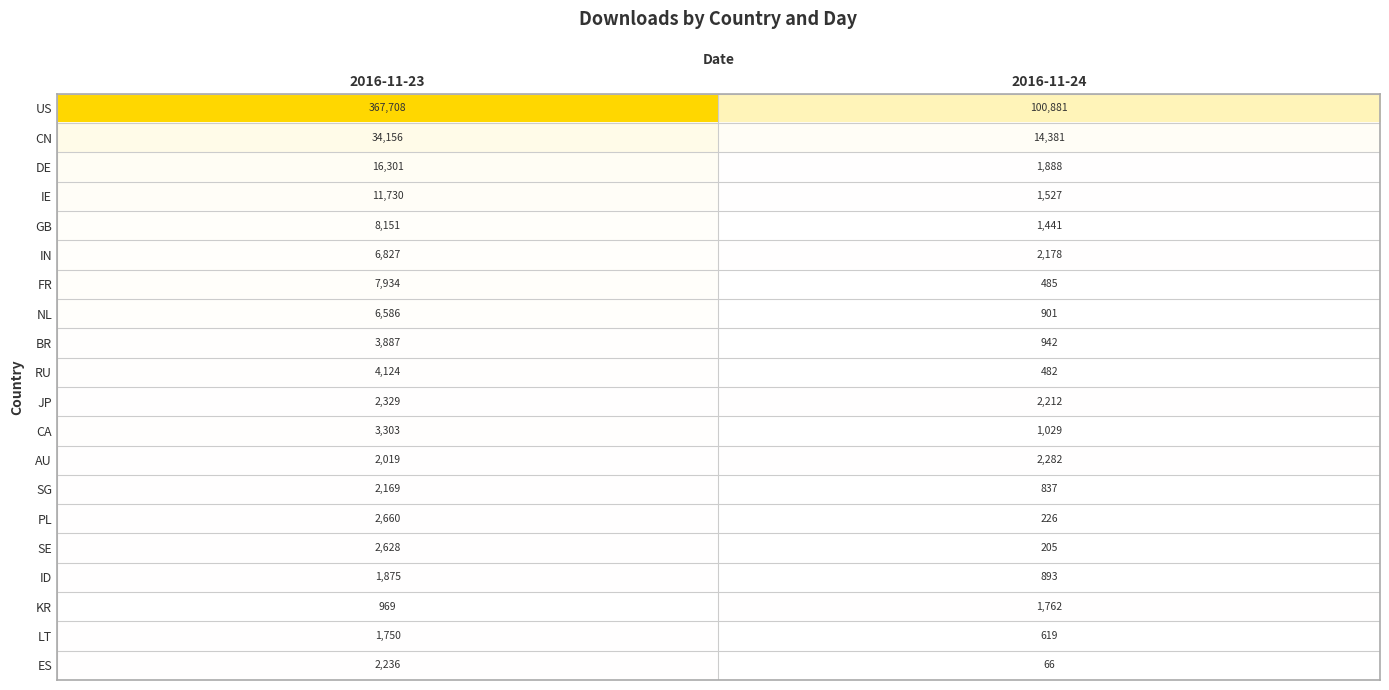

At which category is the sum across all series the highest?

2016-11-23